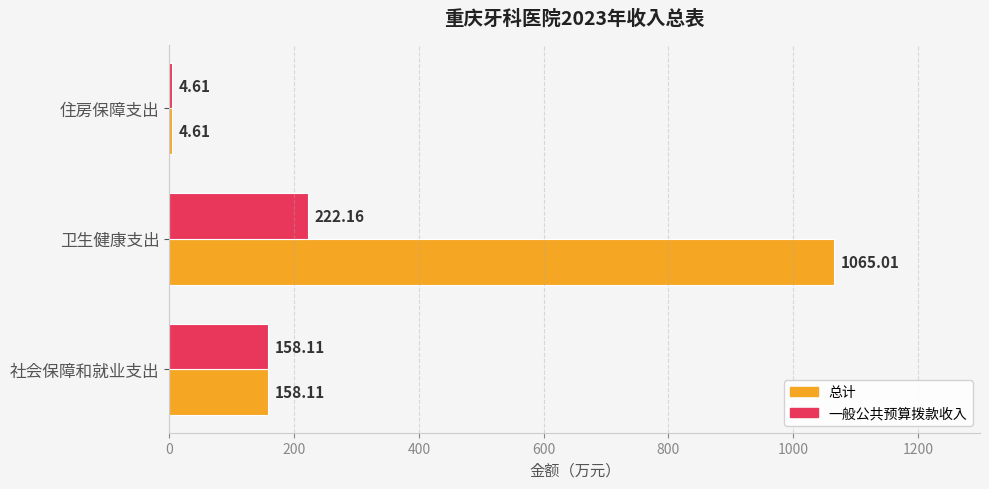

What is the total value across all series at 卫生健康支出?

1287.2